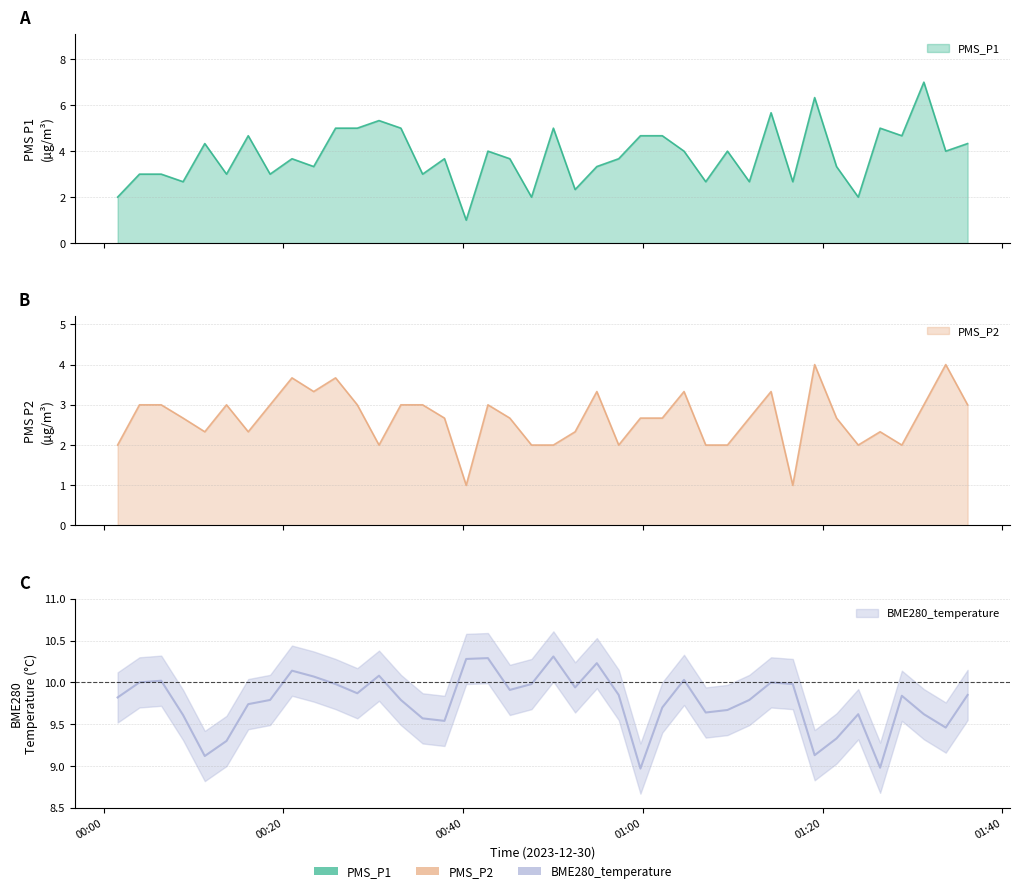

What is the average value of the PMS_P1 series?

3.8